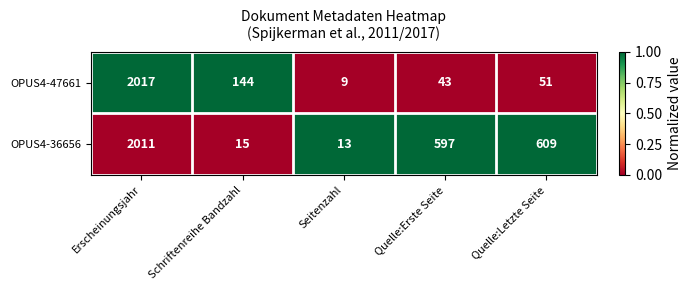

Reading left to right, what are all the values shown in this chart?

OPUS4-47661: 2017	144	9	43	51
OPUS4-36656: 2011	15	13	597	609